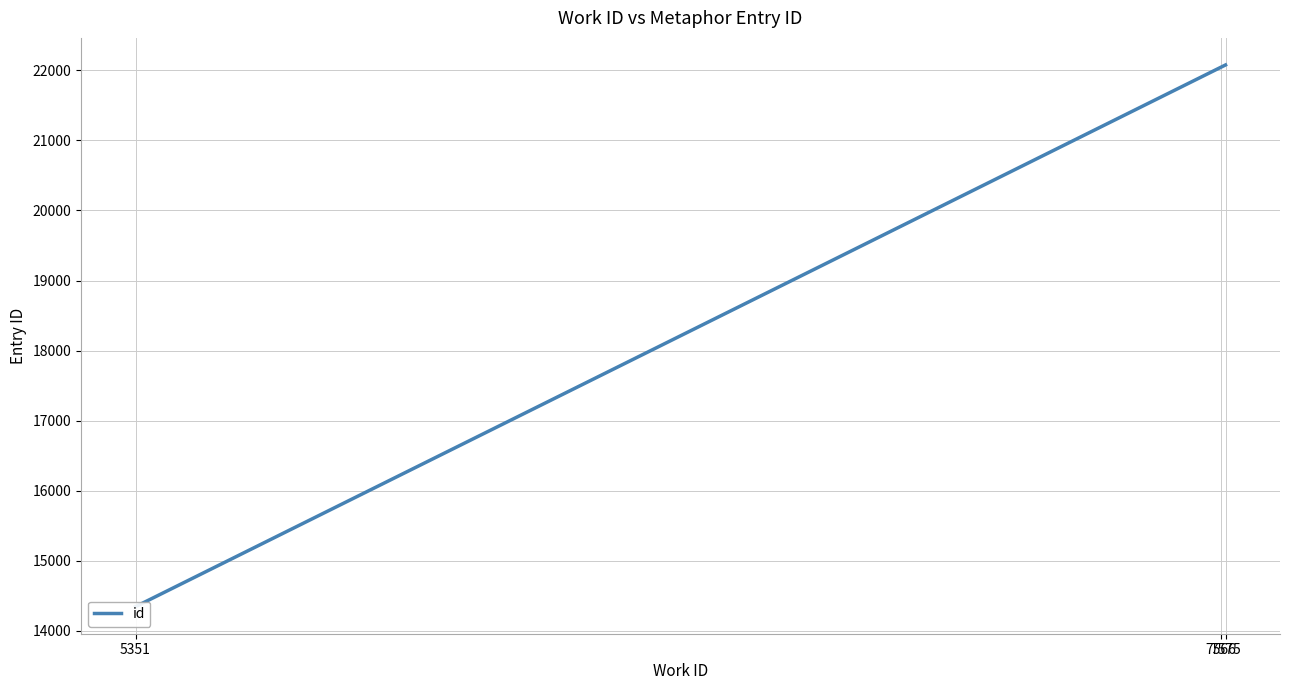

What is the value of the 2nd point from the left?

22047